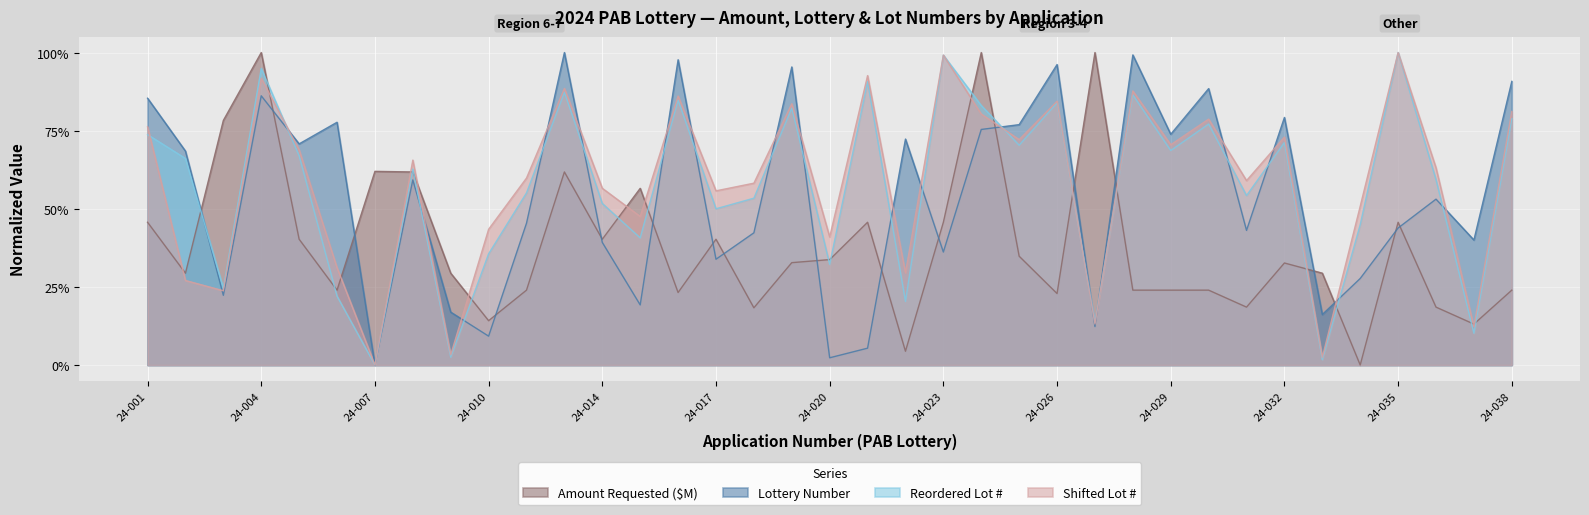

What is the difference between the maximum and minimum values in the Amount Requested ($M) series?

1.0